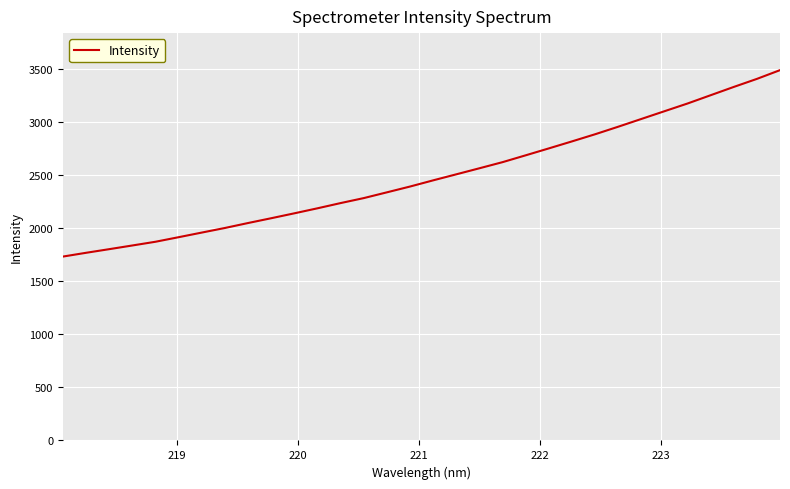

What is the minimum value shown in the chart?

1732.8